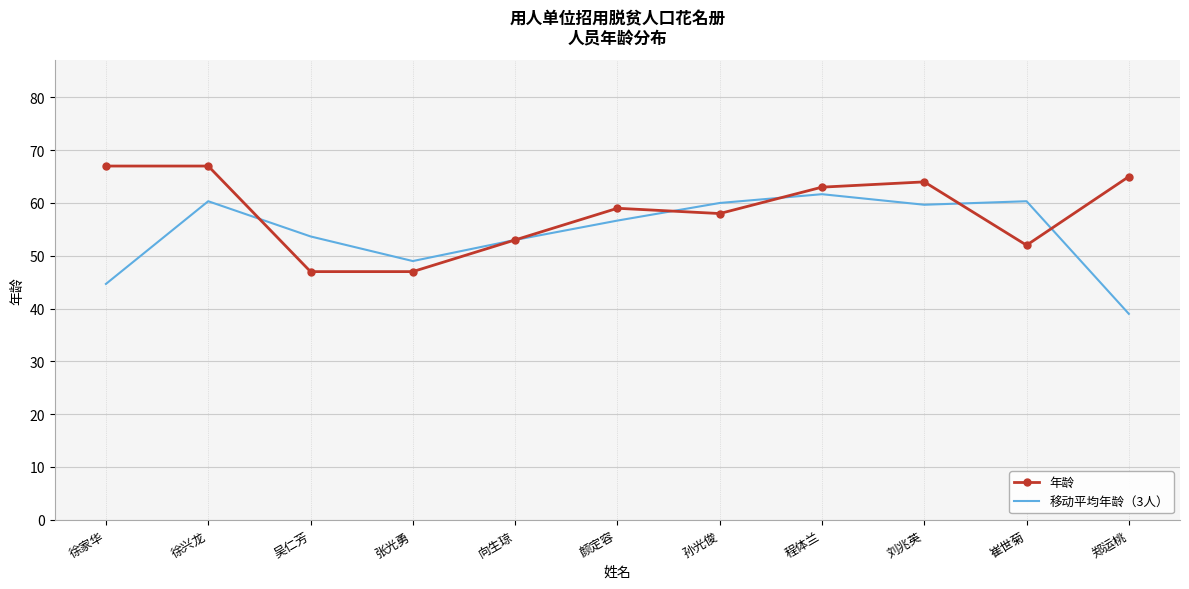

Read the 年龄 value at 向生琼.

53.0